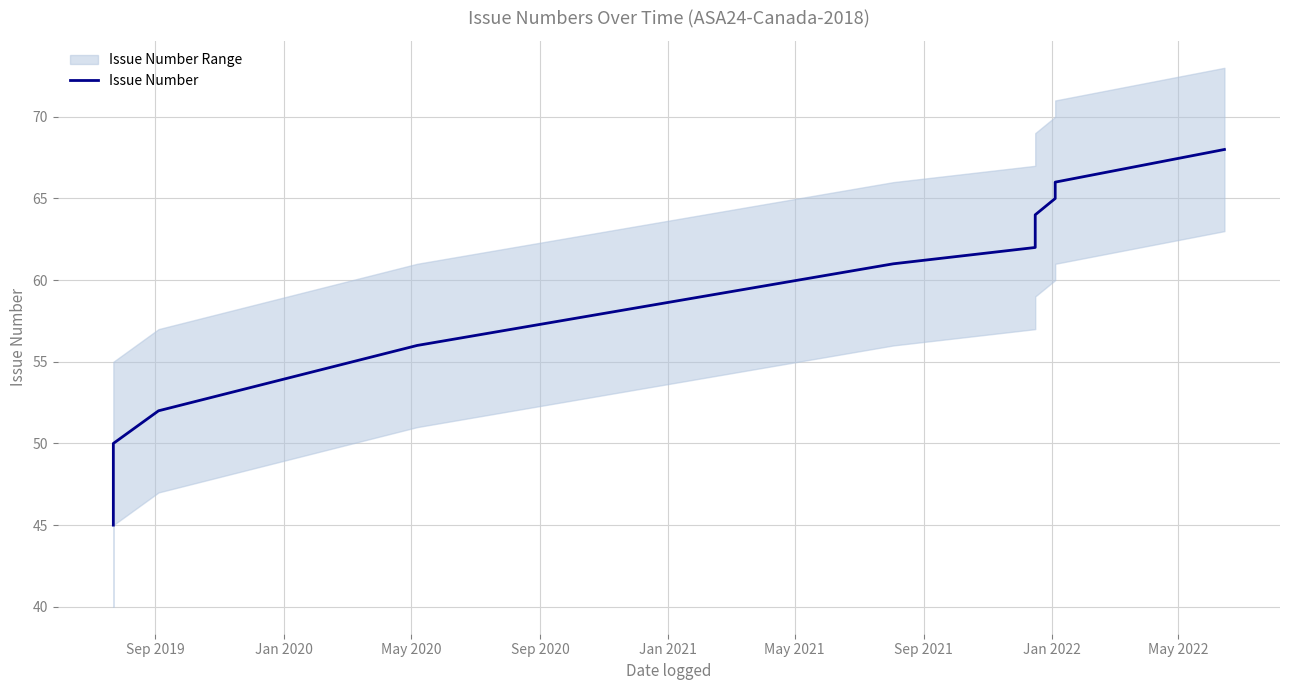

Approximately how many times larger is the value at Sep 2021 compared to Jan 2021?

1.1